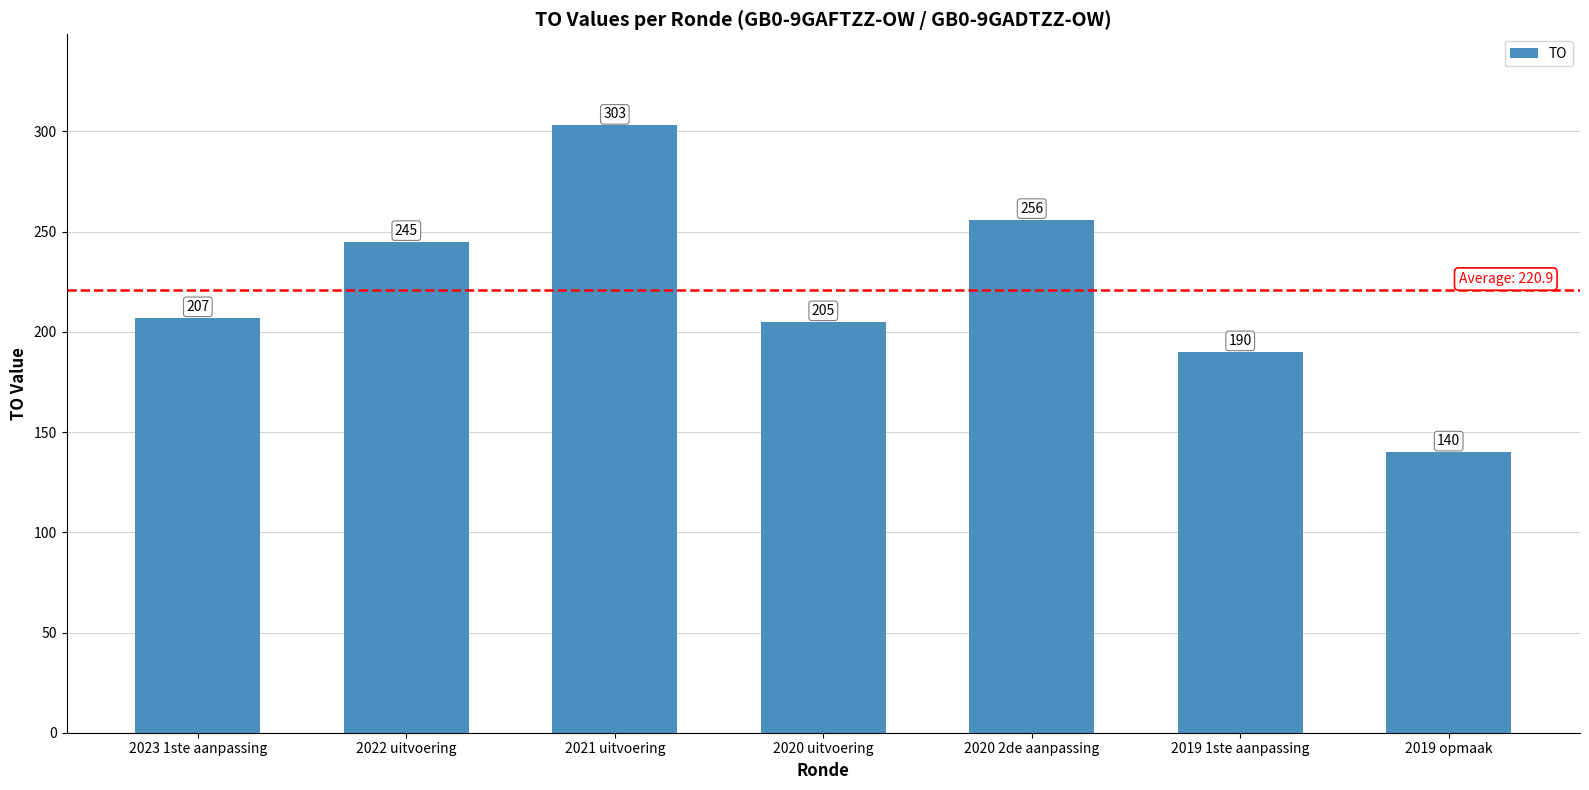

Between 2020 2de aanpassing and 2020 uitvoering, which is larger?

2020 2de aanpassing